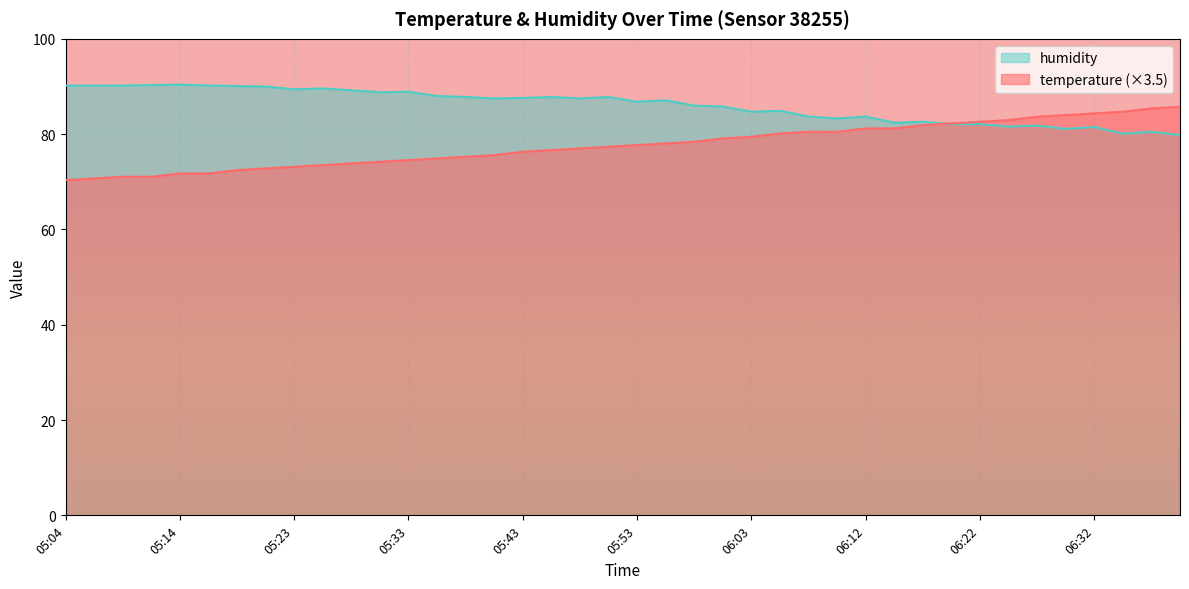

What is the total value across all series at 06:00?

164.9